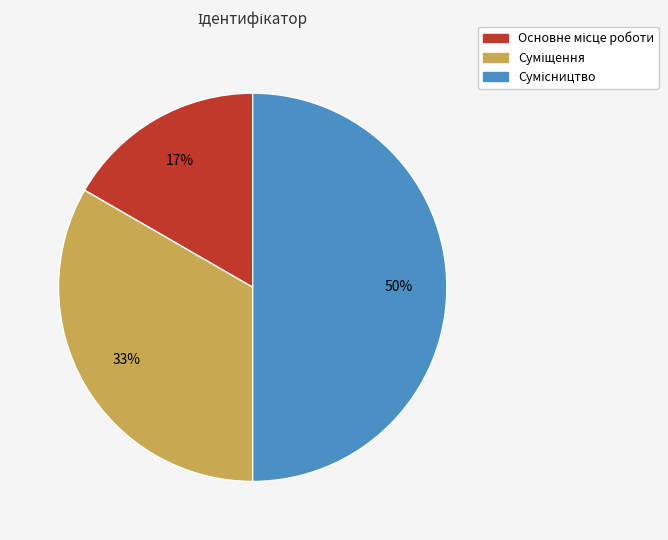

To the nearest percent, what is the average slice percentage?

33%